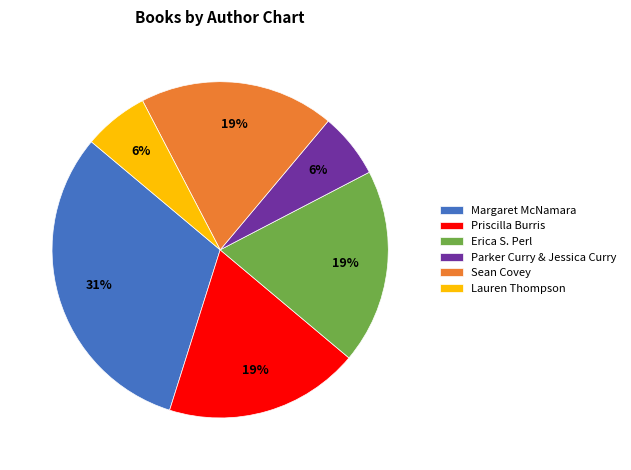

Does any single category account for the majority?

No